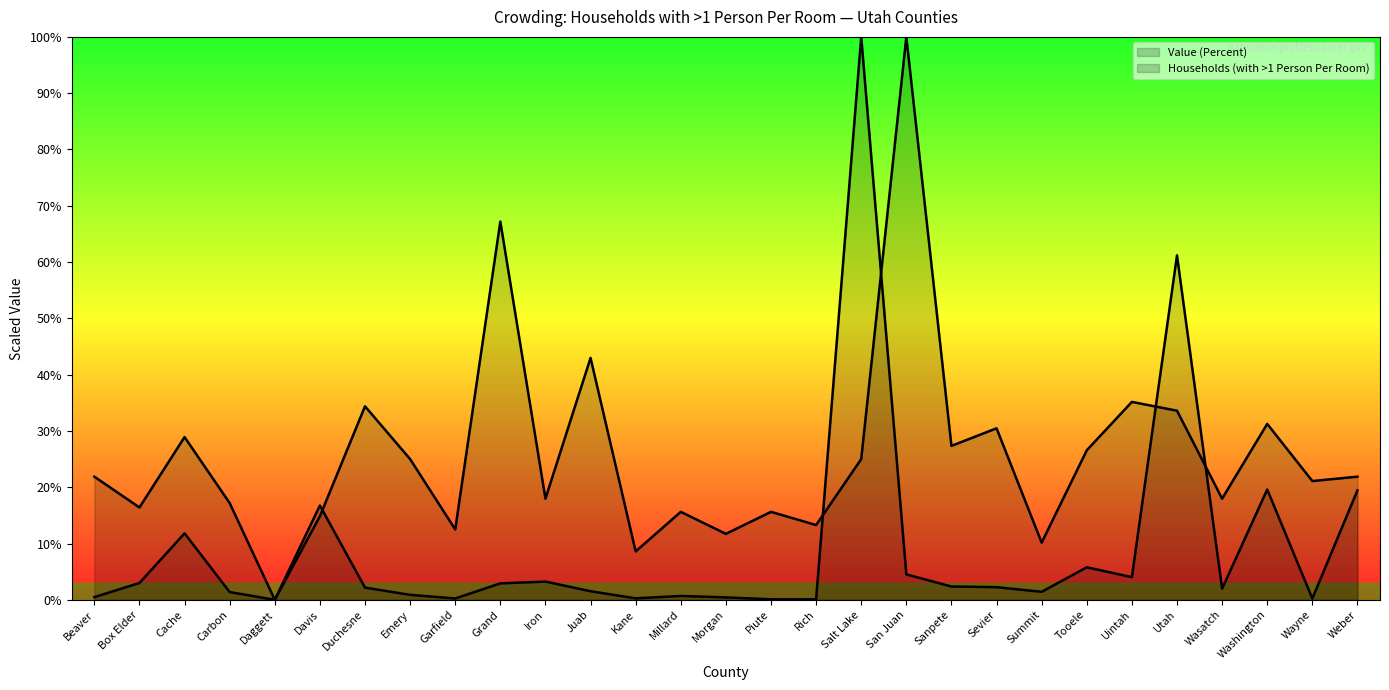

True or false: Households (with >1 Person Per Room) has more than 2 points higher than both neighbors.

True